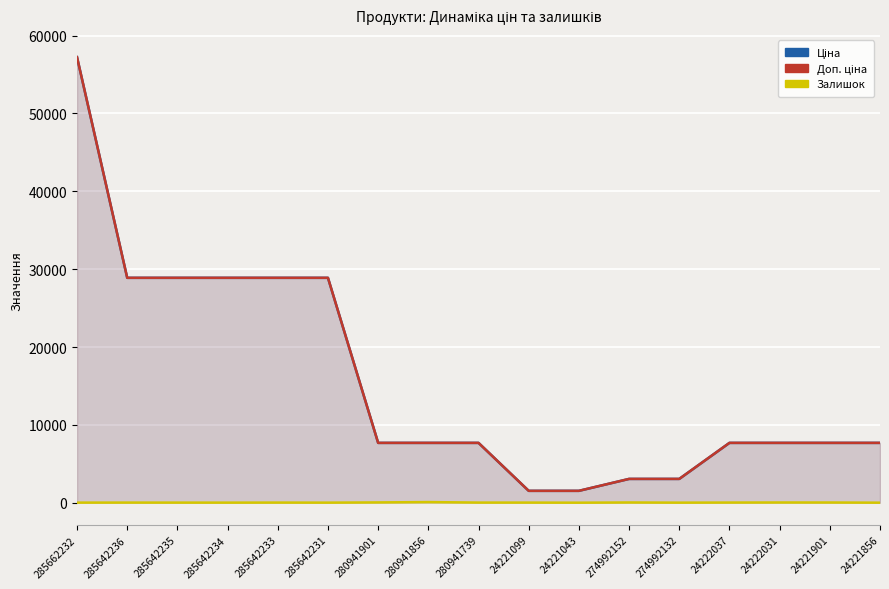

At how many categories does at least one series exceed 43575?

1